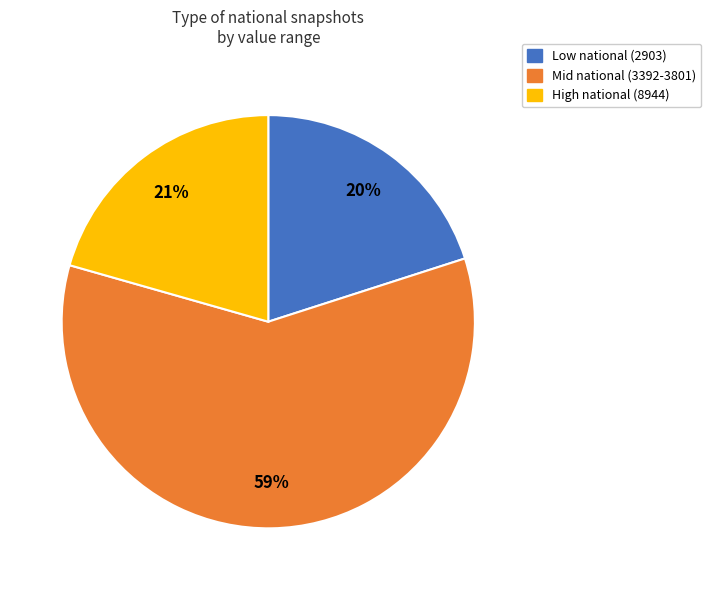

Which has a higher value, Mid national (3392-3801) or High national (8944)?

Mid national (3392-3801)